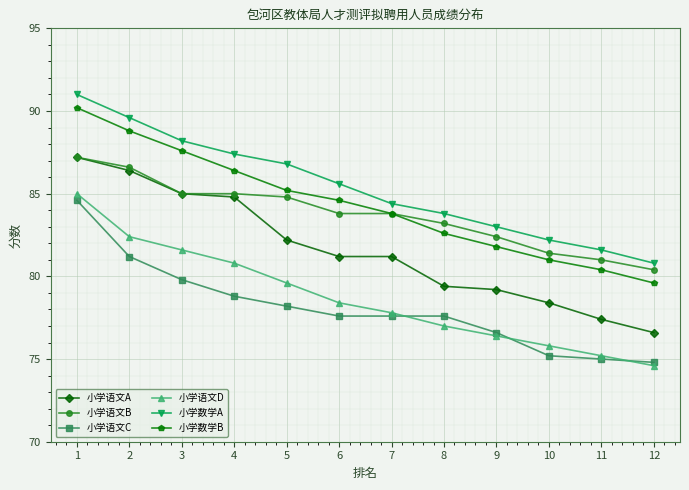

True or false: 小学语文D and 小学语文A cross at least once.

False